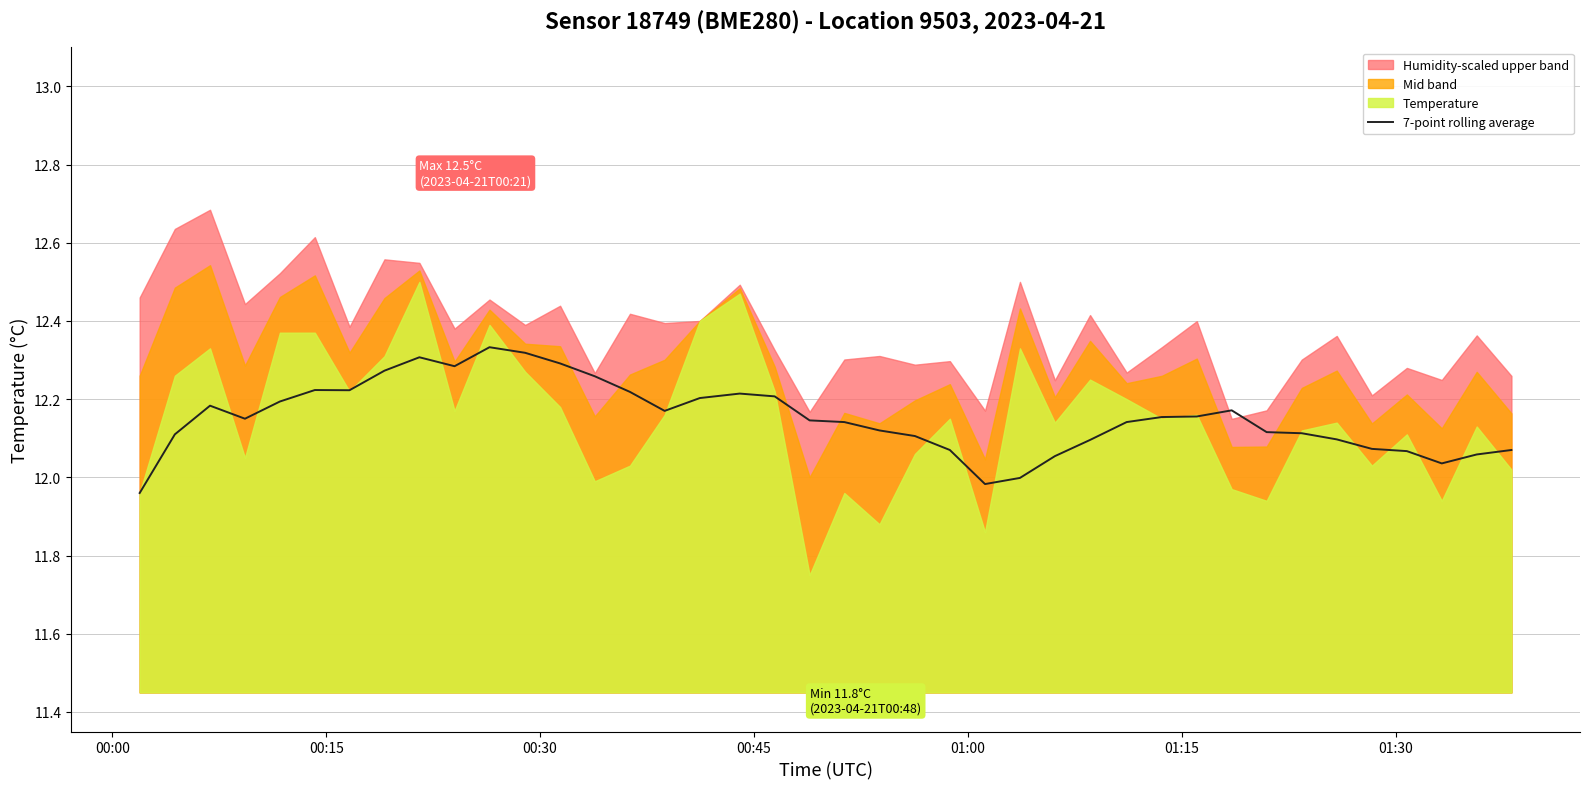

Count the number of values greater than 12.

37